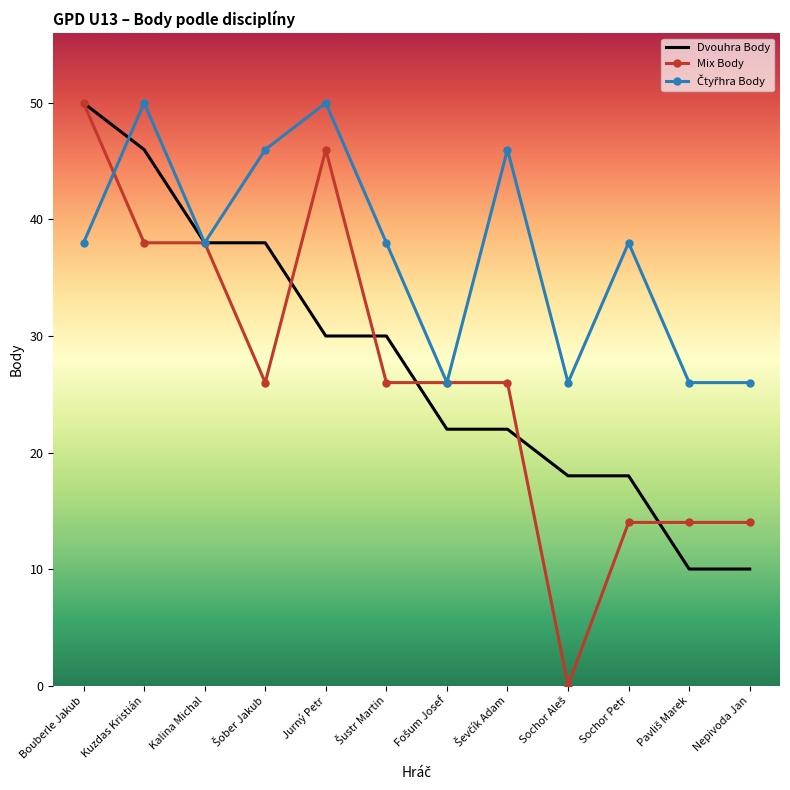

Which series has the largest range (max minus min)?

Mix Body